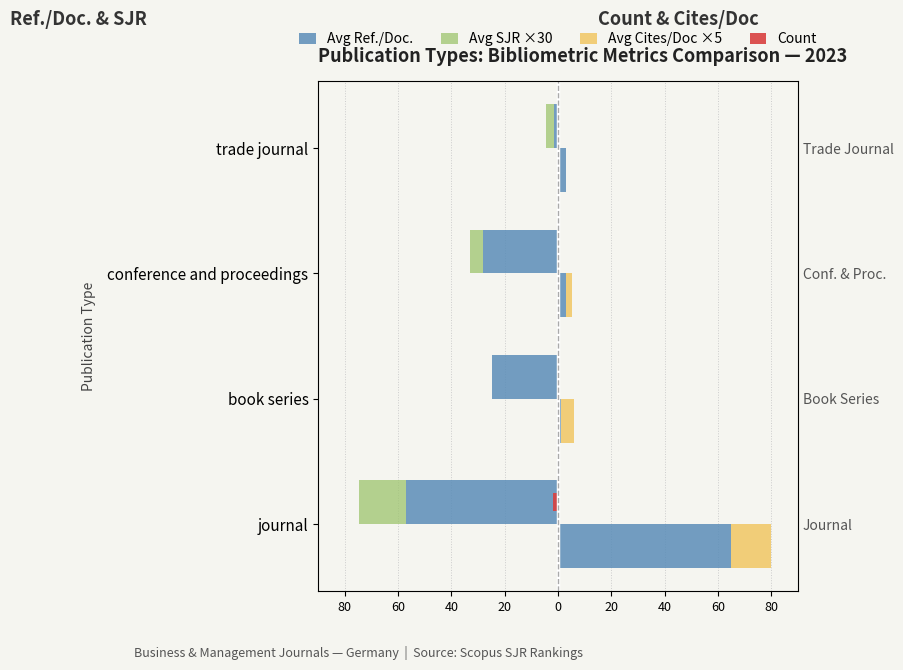

How many bars are there in total?

20